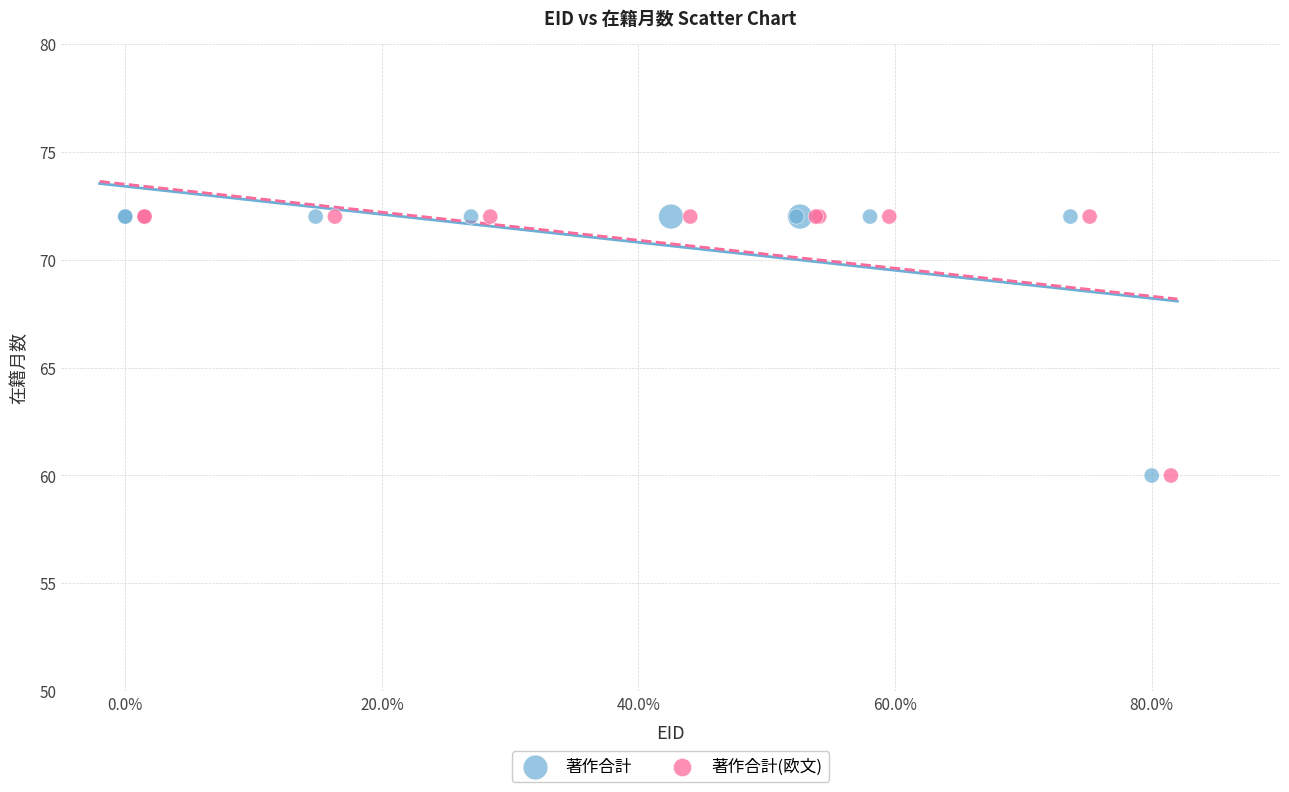

What are all the series names shown in the legend?

著作合計, 著作合計(欧文)